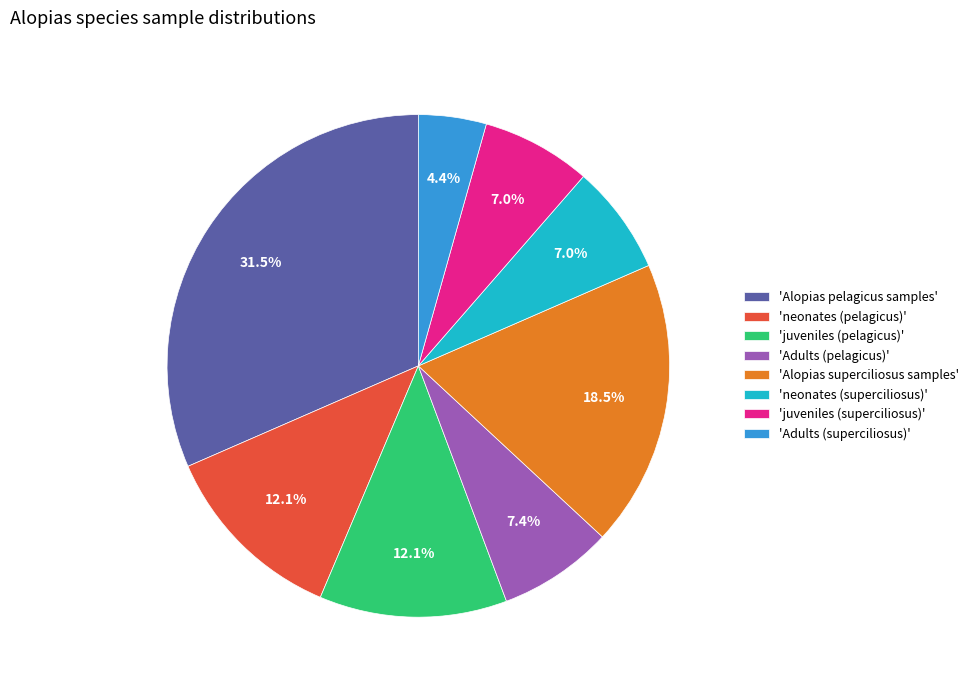

Is 'Adults (superciliosus)' the majority of the pie?

No